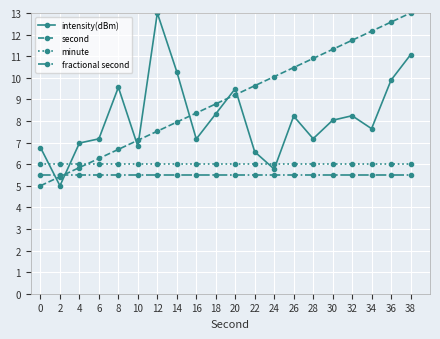

Read the intensity(dBm) value at 8.

9.6